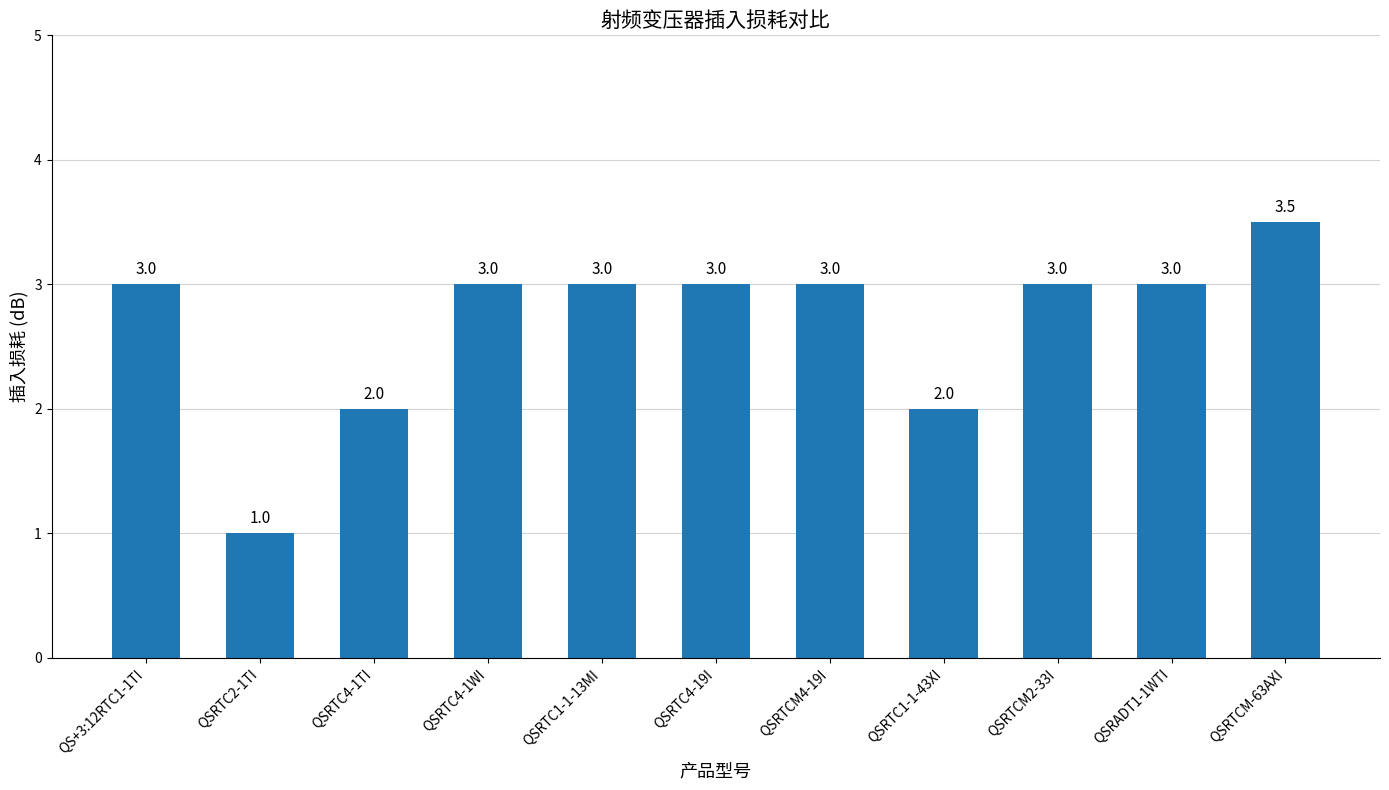

How many data points does each series have?

11